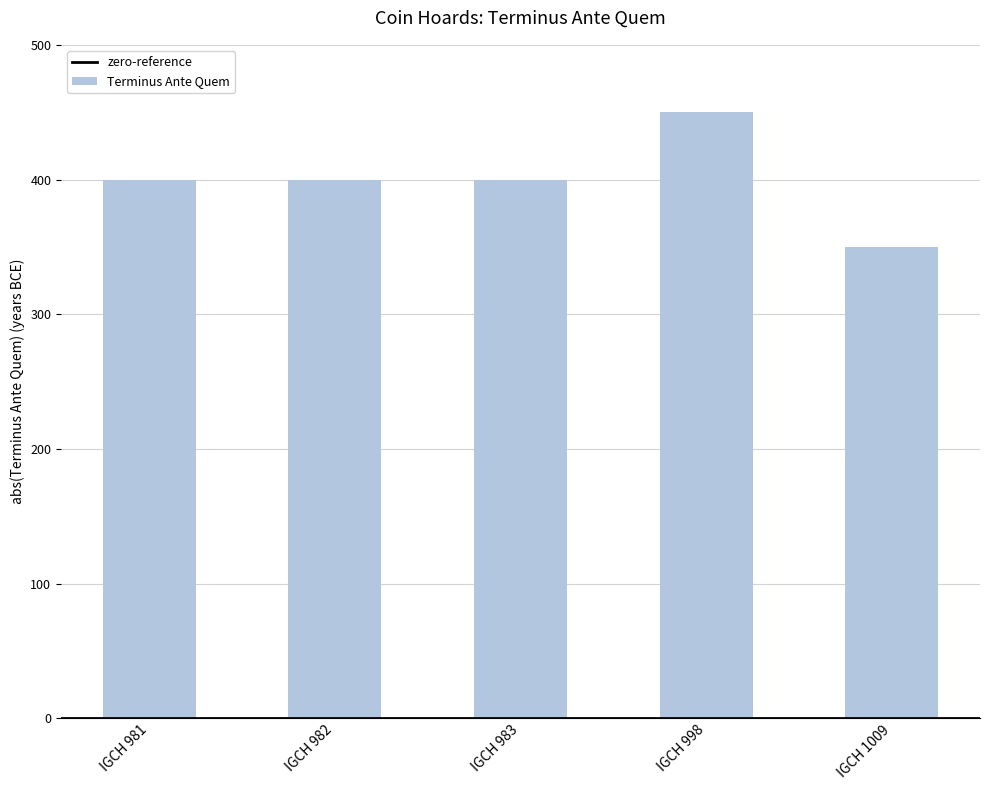

Count the number of data series in this chart.

1